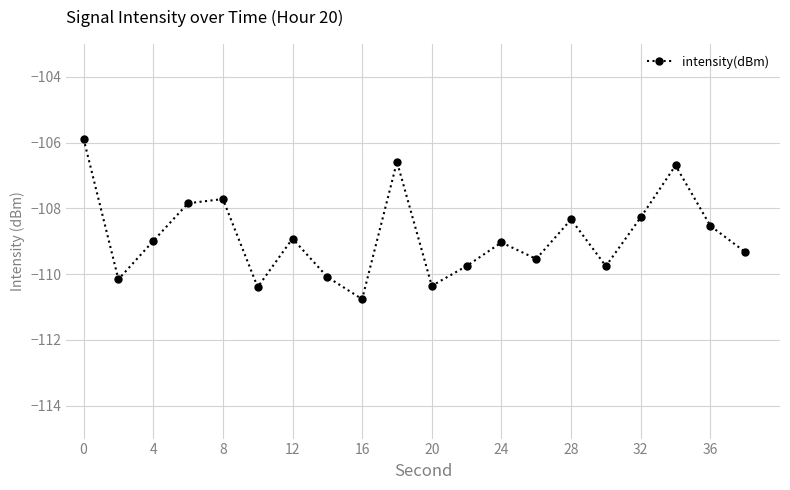

How many points are lower than both their immediate neighbors (excluding endpoints)?

6